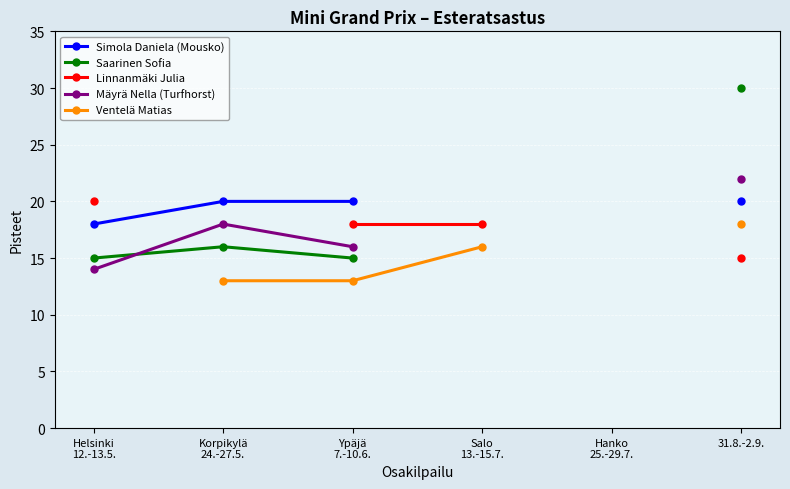

What are all the series names shown in the legend?

Simola Daniela (Mousko), Saarinen Sofia, Linnanmäki Julia, Mäyrä Nella (Turfhorst), Ventelä Matias